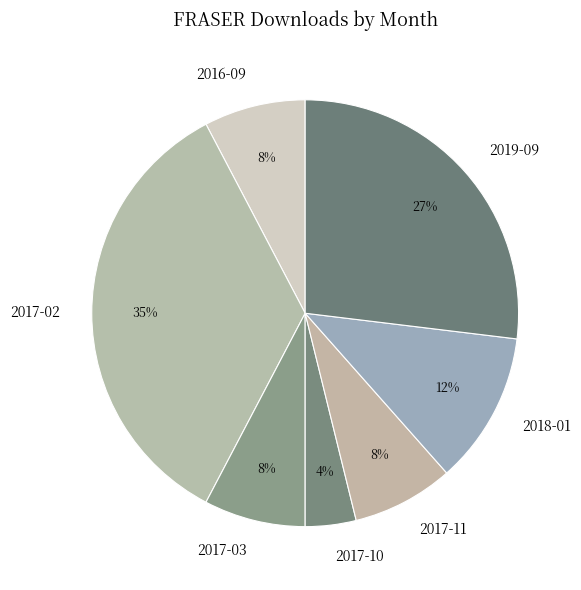

Which has a higher value, 2016-09 or 2017-10?

2016-09